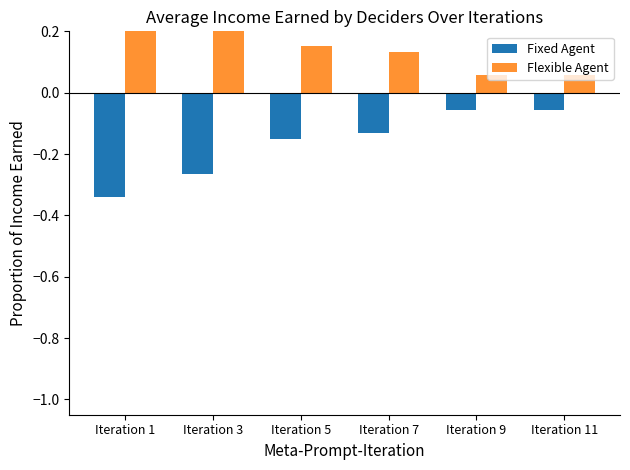

Which label corresponds to the smallest value in the chart?

Iteration 1